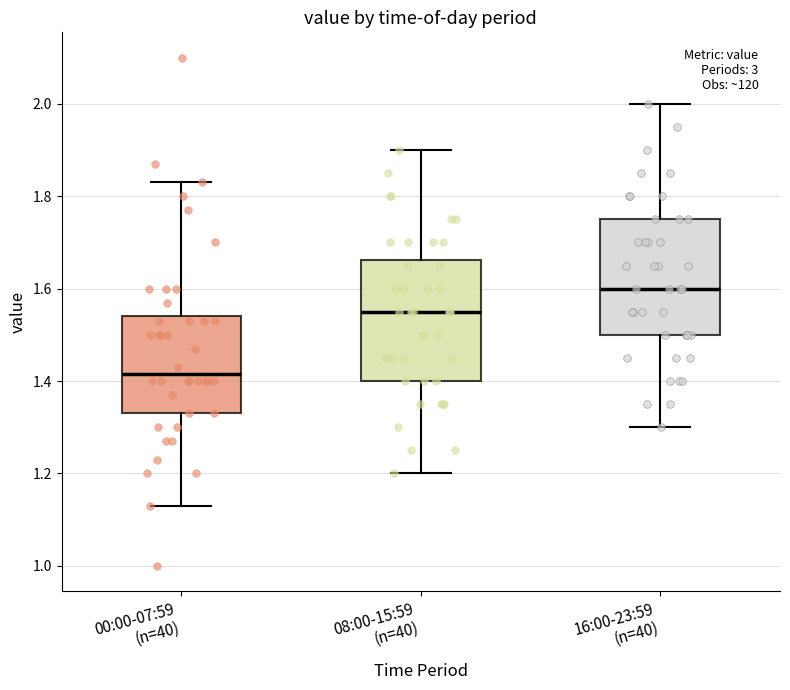

Which box's median line is the lowest?

00:00-07:59 (n=40)